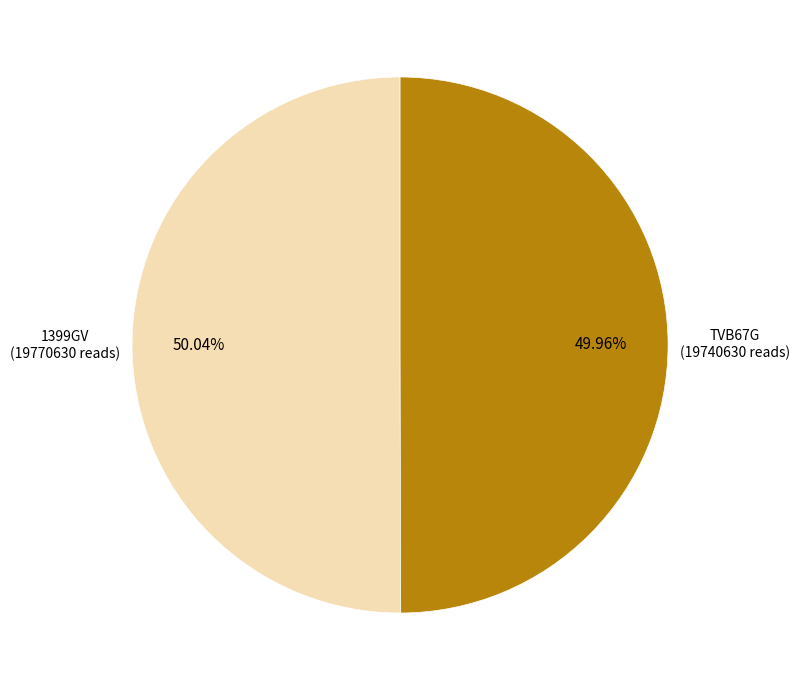

Count the number of slices in the pie.

2